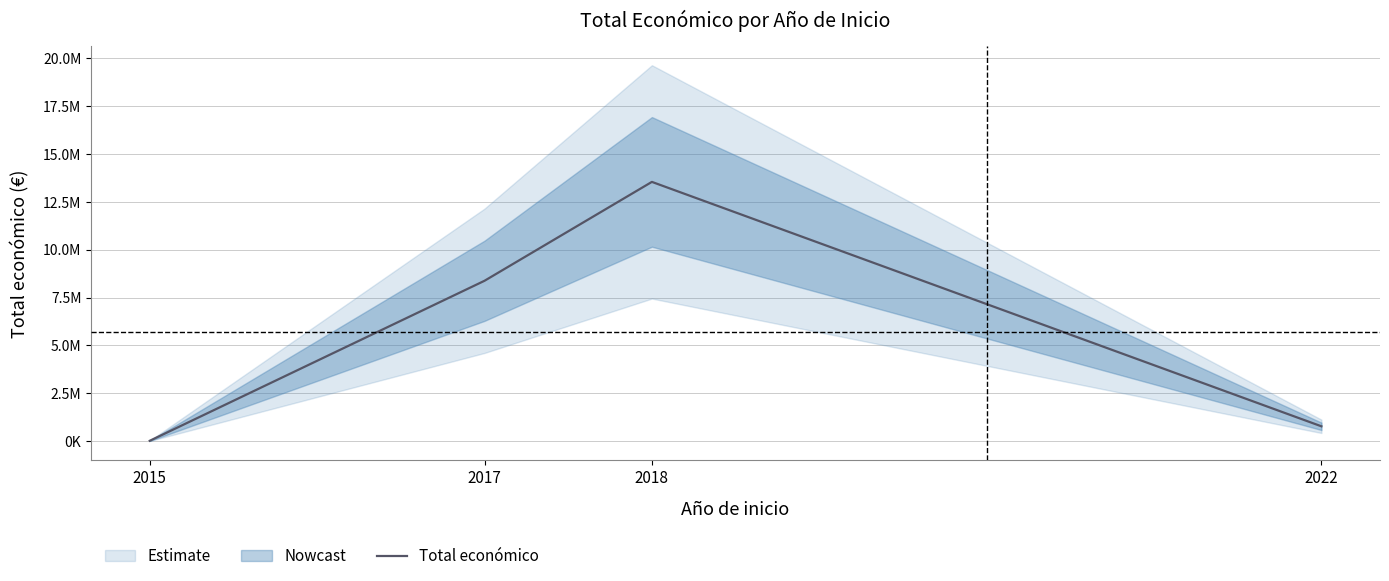

How many lines are shown in the chart?

1